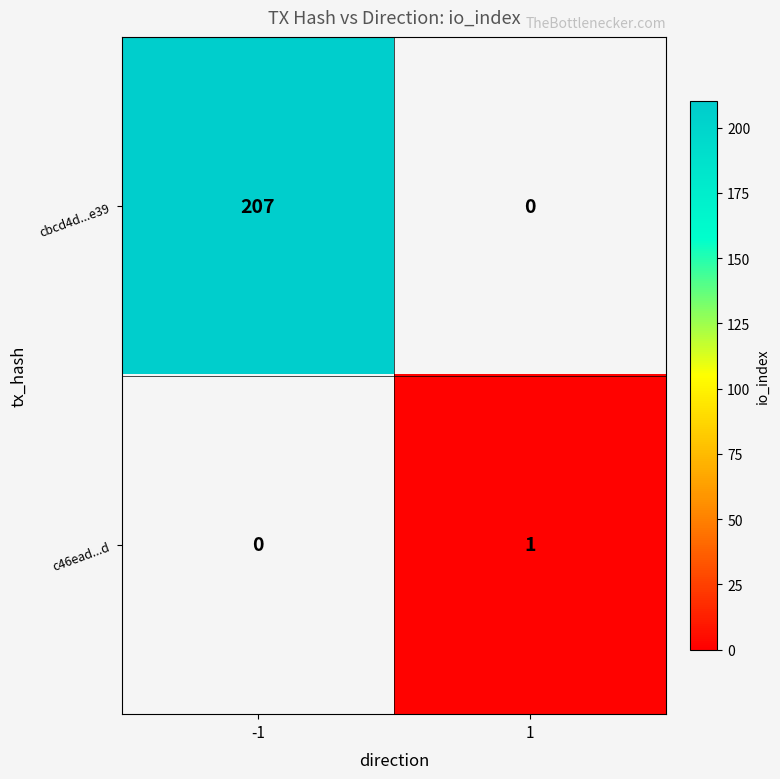

Is it true that cbcd4d...e39 equals 207 at -1?

True